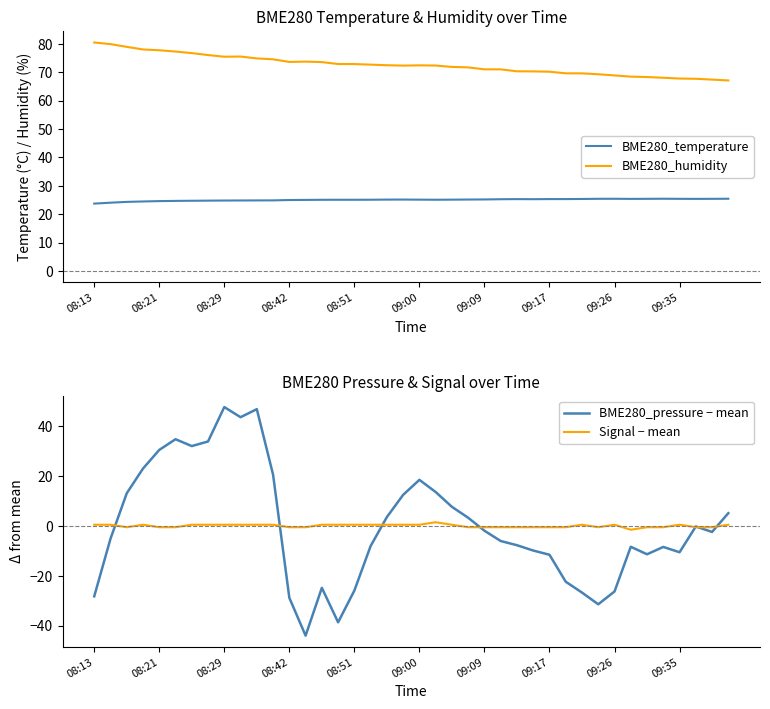

What position from the left is 14?

15